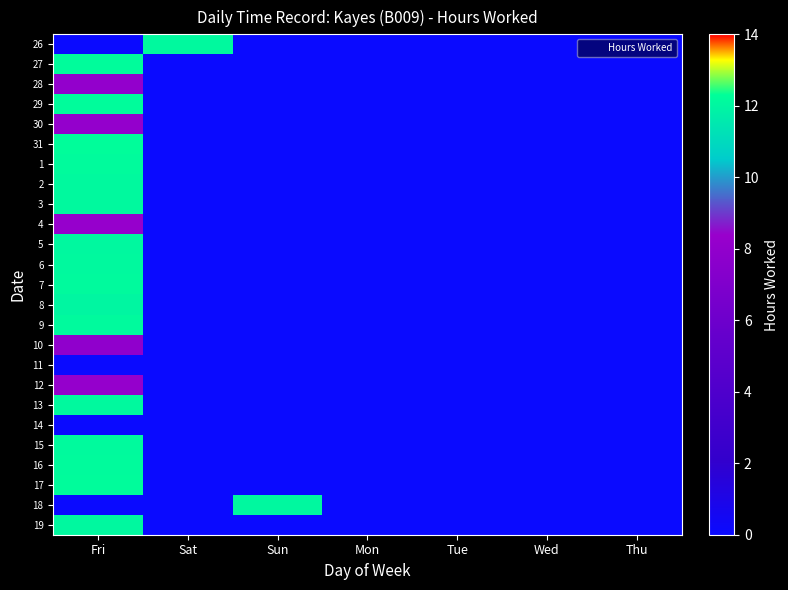

Between Fri and Sat, which is larger?

Sat